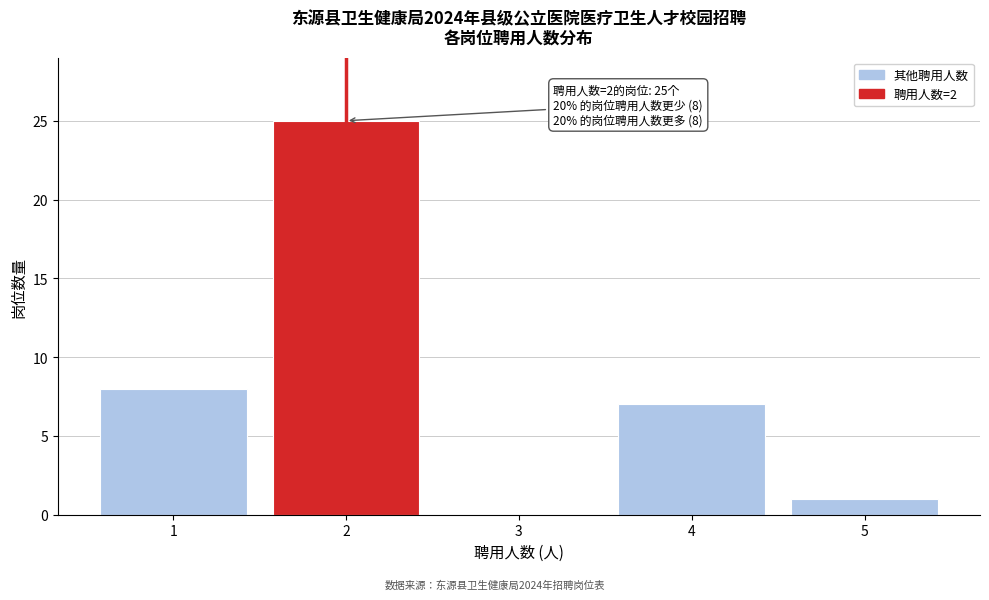

Reading left to right, what are all the values shown in this chart?

1=8	2=25	3=0	4=7	5=1